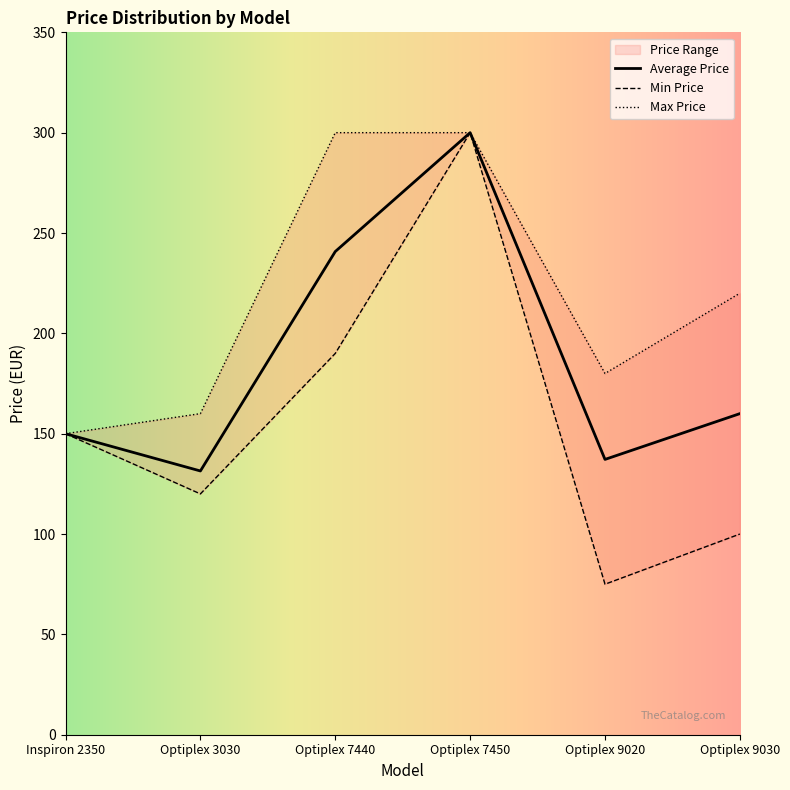

The Average Price series shows 203.0 at Optiplex 7450. True or false?

False